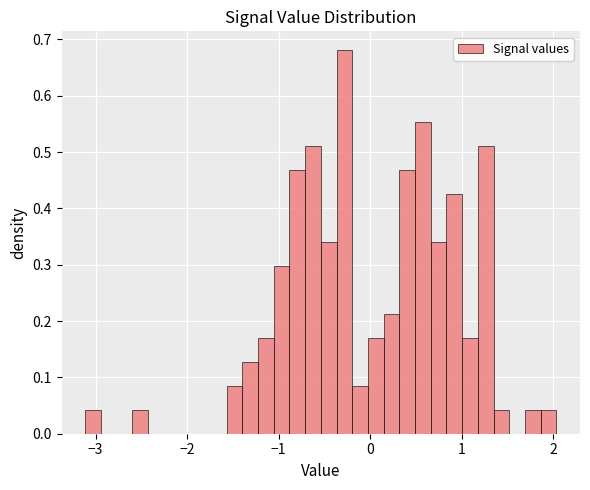

Read against the x-axis, roughly where is the centre of the tallest bar?

-0.3